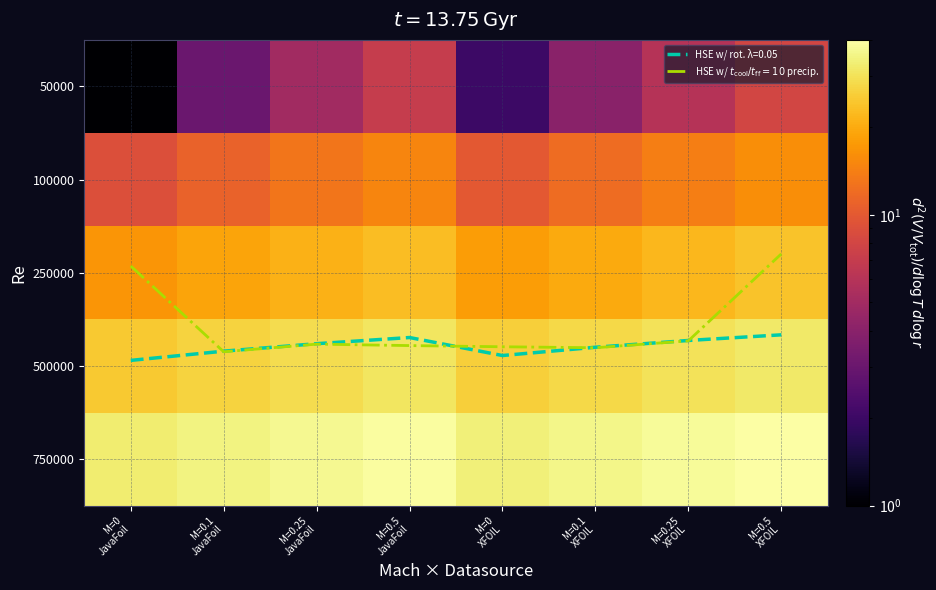

What is the greatest value displayed?

40.0